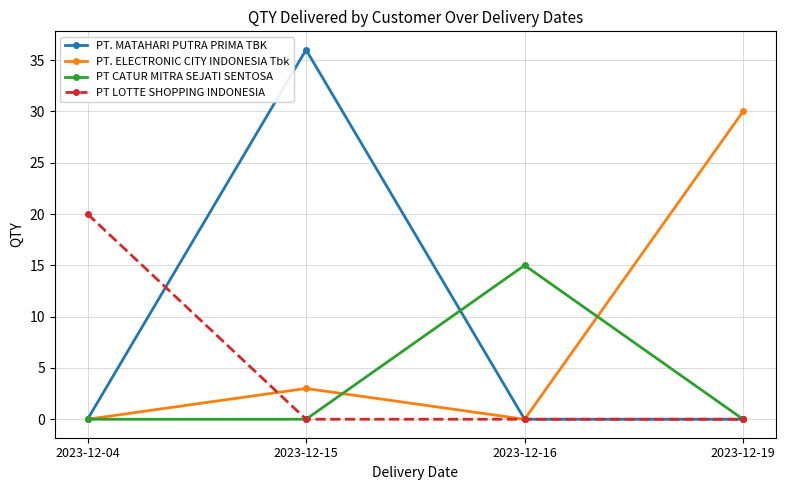

How many lines are shown in the chart?

4